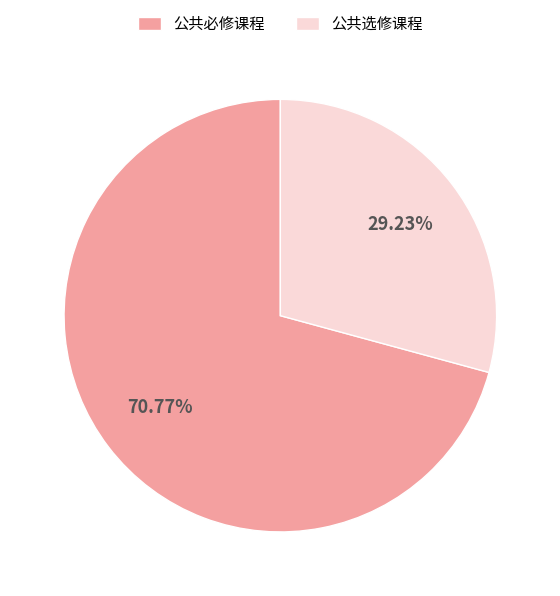

Combined, do 公共选修课程 and 公共必修课程 account for over 50%?

Yes